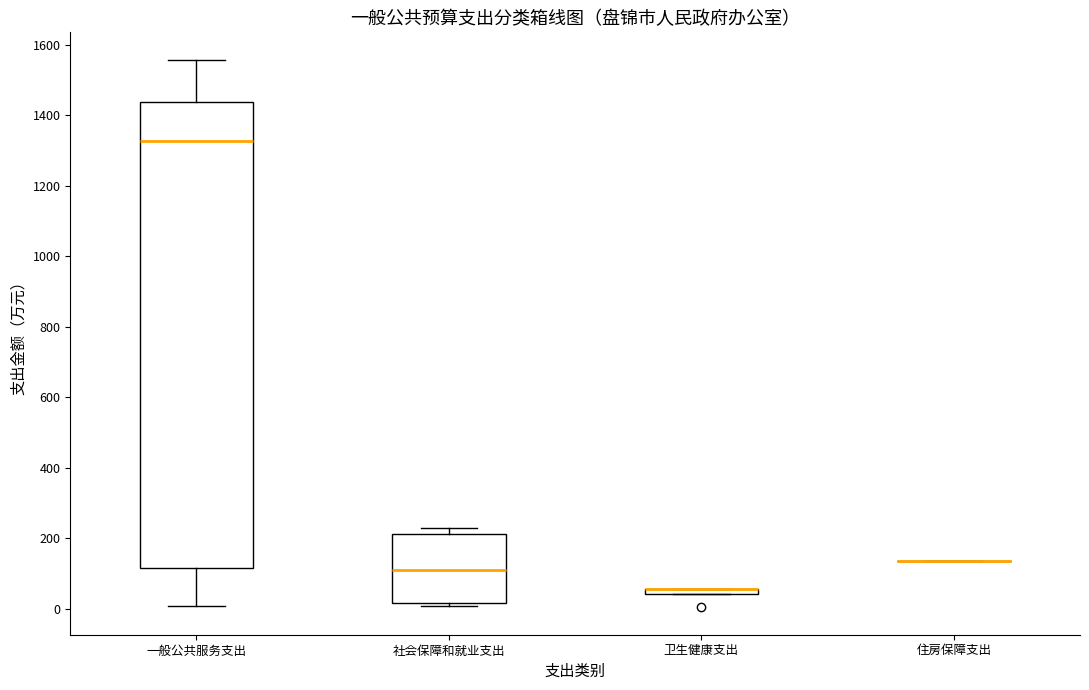

Comparing the boxes themselves (not the whiskers), which one is the tallest?

一般公共服务支出